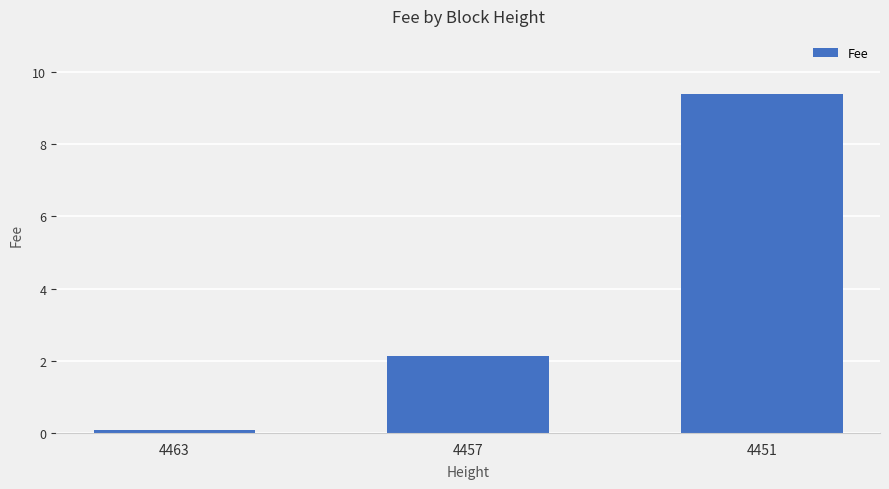

Reading right to left, transcribe all the data shown in this chart.

9.4	2.1	0.1